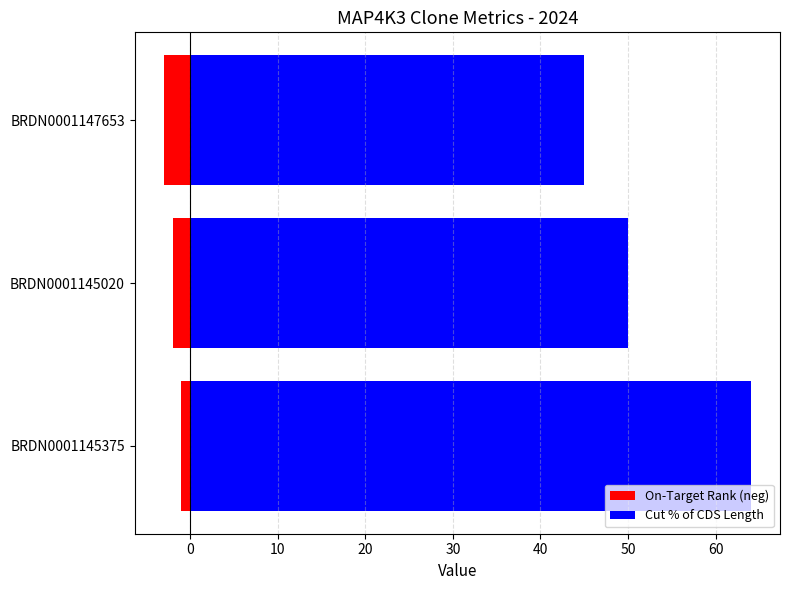

Rank the series by their maximum value, from highest to lowest.

Cut % of CDS Length, On-Target Rank (neg)